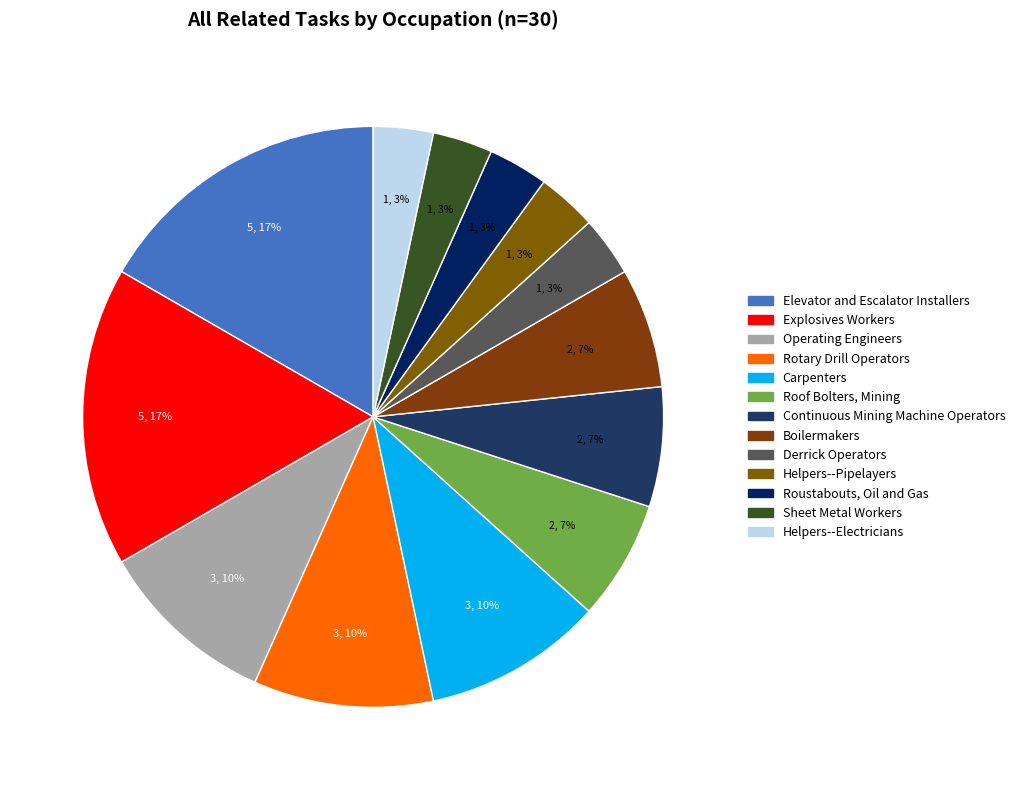

To the nearest percent, what is the difference between the Carpenters and Helpers--Pipelayers slice percentages?

7%